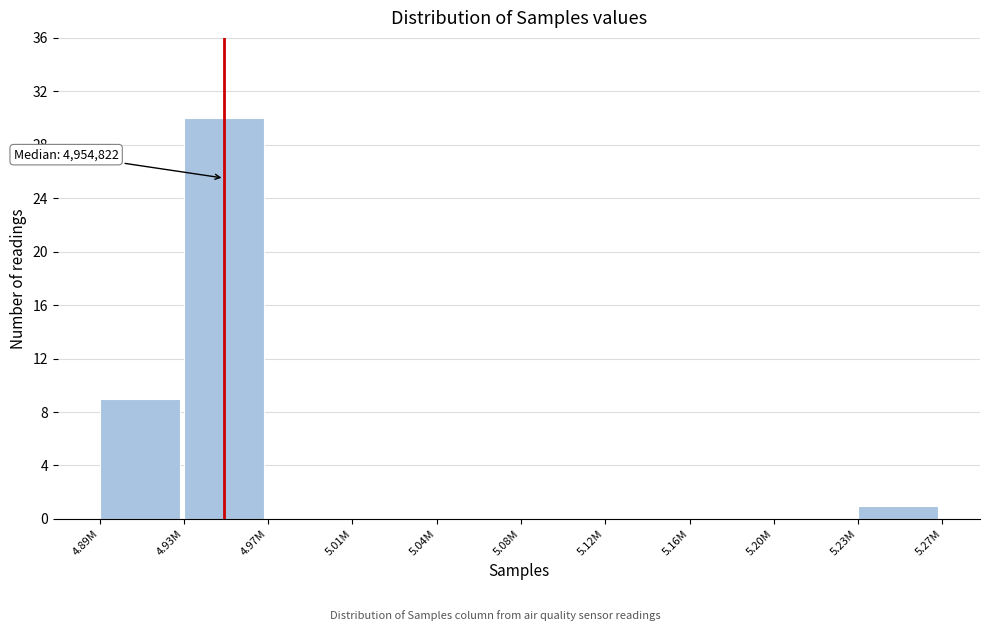

Reading right to left, what are all the values shown in this chart?

5.23M=1	5.20M=0	5.16M=0	5.12M=0	5.08M=0	5.04M=0	5.01M=0	4.97M=0	4.93M=30	4.89M=9